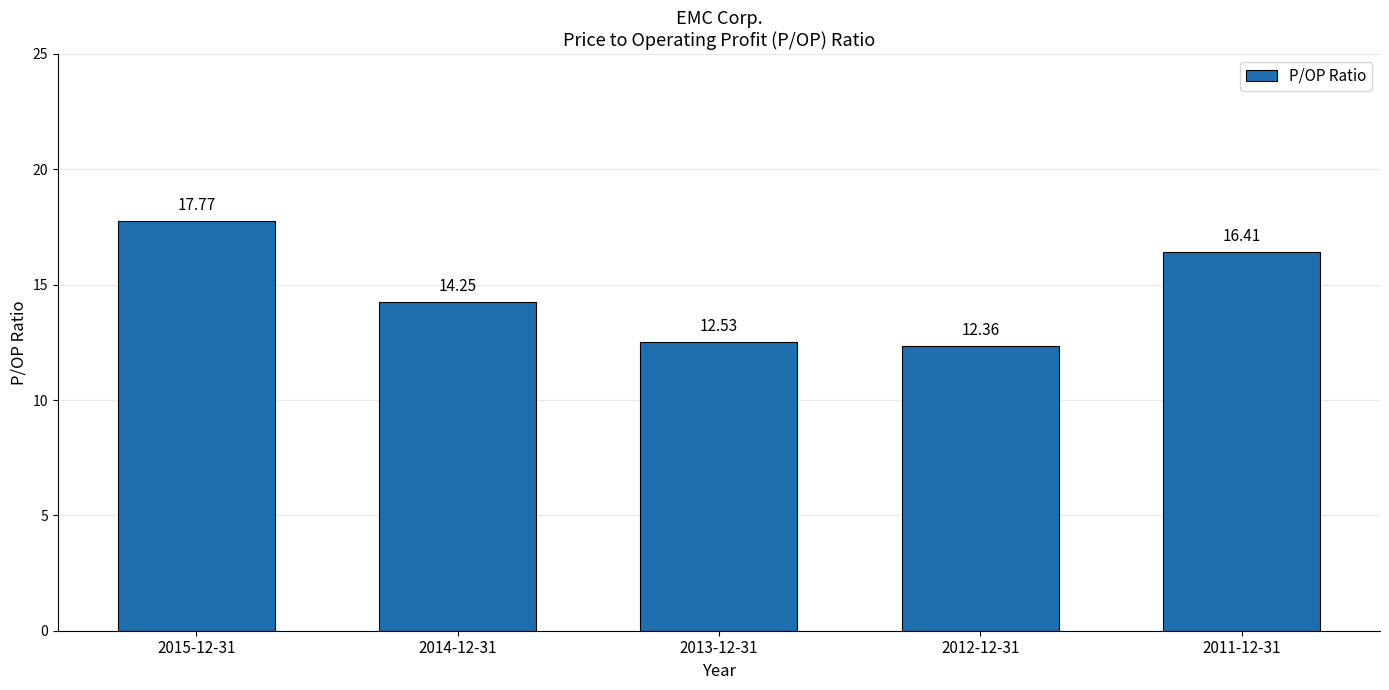

What is the change in value from 2015-12-31 to 2012-12-31?

-5.4